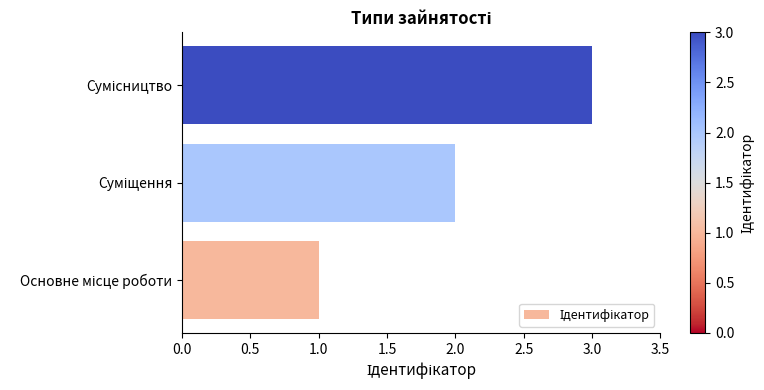

Count the values in the range 1 to 3.

3